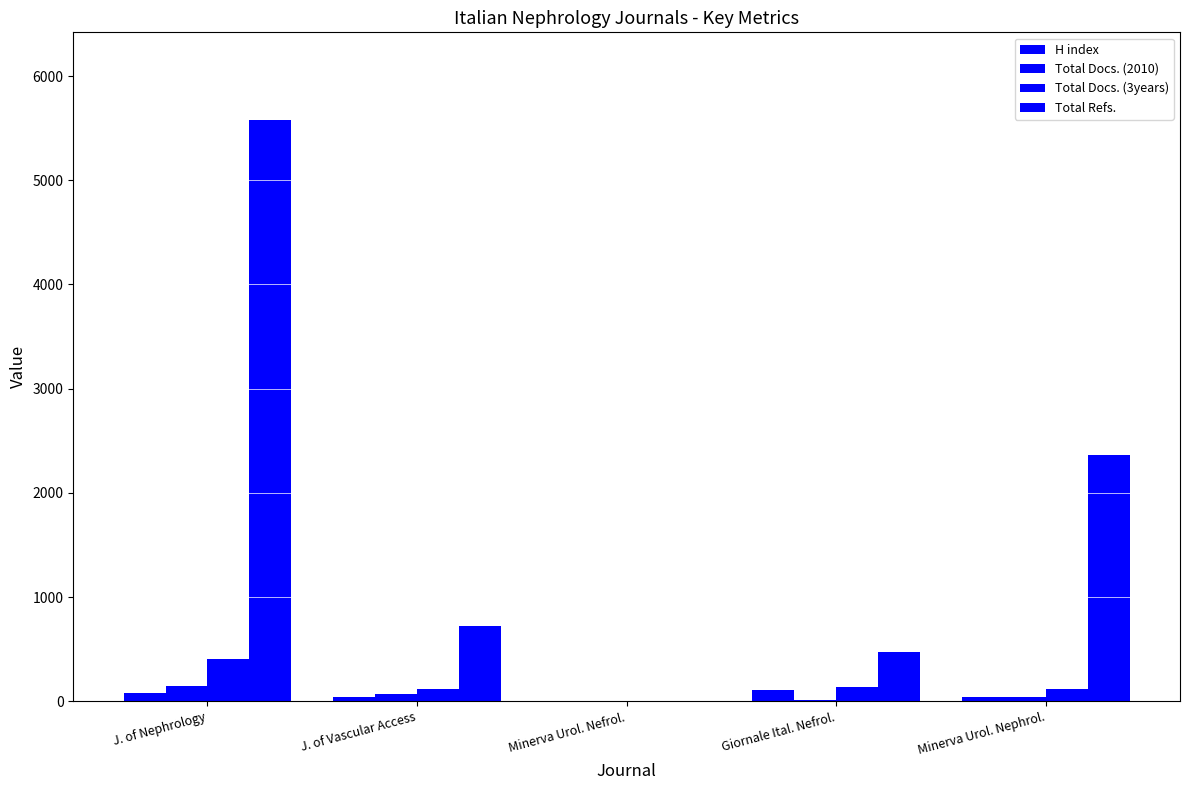

Reading right to left, what are all the values shown in this chart?

H index: Minerva Urol. Nephrol.=37	Giornale Ital. Nefrol.=112	Minerva Urol. Nefrol.=0	J. of Vascular Access=46	J. of Nephrology=79
Total Docs. (2010): Minerva Urol. Nephrol.=44	Giornale Ital. Nefrol.=15	Minerva Urol. Nefrol.=0	J. of Vascular Access=70	J. of Nephrology=147
Total Docs. (3years): Minerva Urol. Nephrol.=119	Giornale Ital. Nefrol.=141	Minerva Urol. Nefrol.=0	J. of Vascular Access=116	J. of Nephrology=406
Total Refs.: Minerva Urol. Nephrol.=2365	Giornale Ital. Nefrol.=470	Minerva Urol. Nefrol.=0	J. of Vascular Access=725	J. of Nephrology=5582